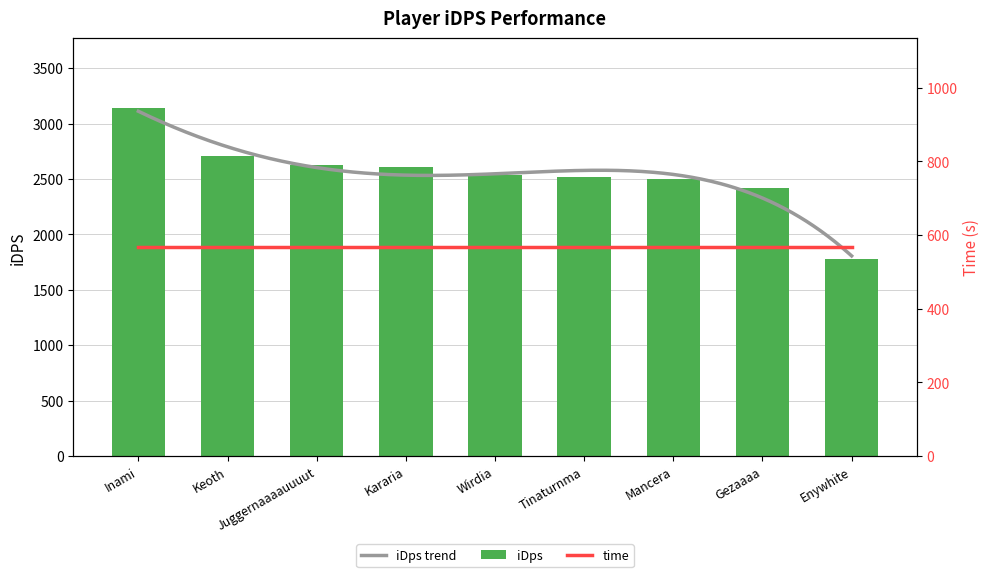

Which label corresponds to the smallest value in the chart?

Enywhite